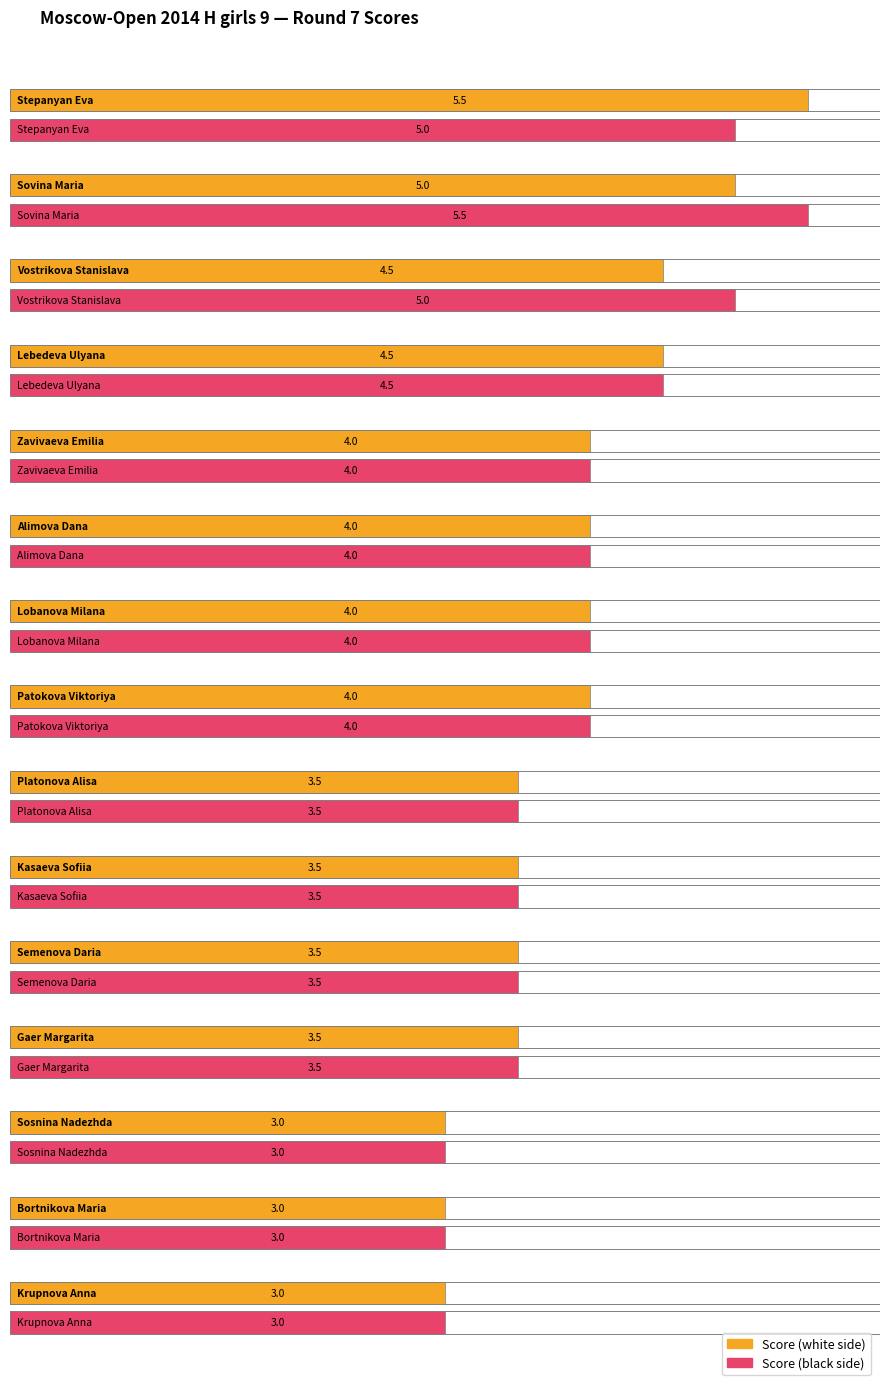

At which category is the sum across all series the highest?

Stepanyan Eva